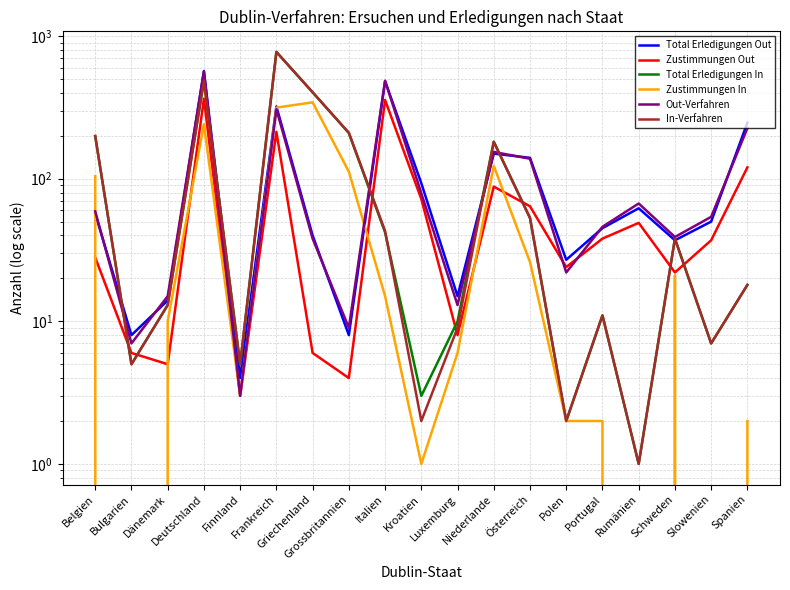

The Zustimmungen In series shows 241 at Deutschland. True or false?

True